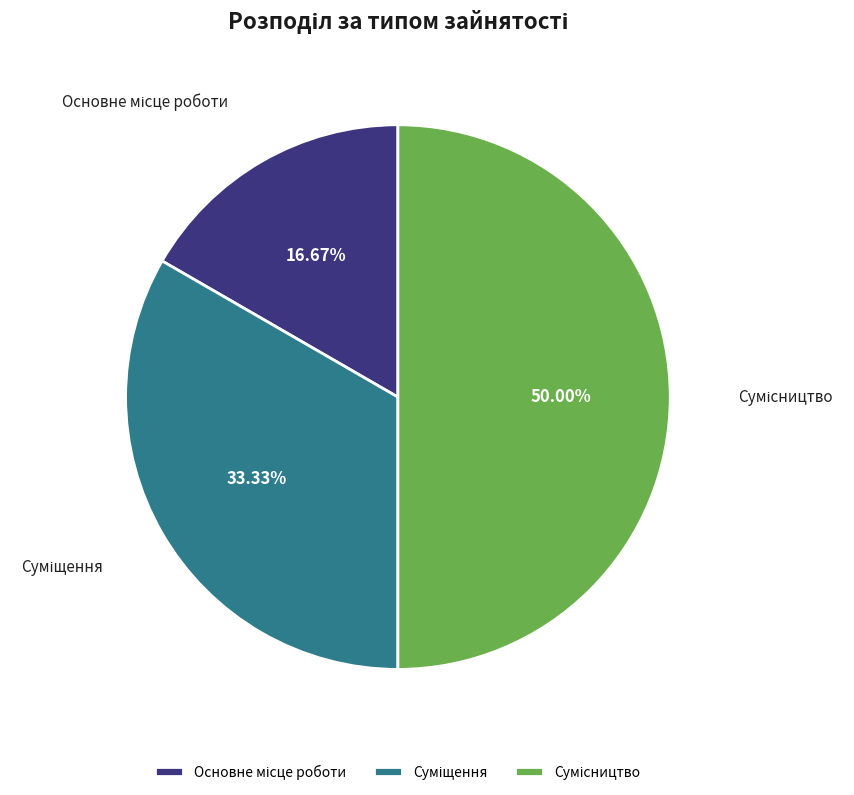

What percentage is NOT represented by Суміщення?

66.7%